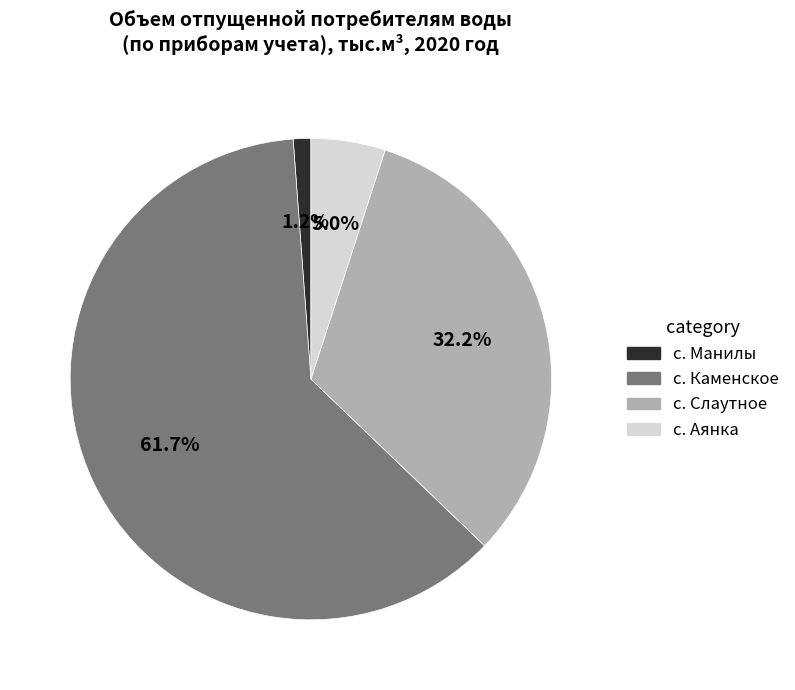

Combined, do с. Манилы and с. Каменское account for over 50%?

Yes